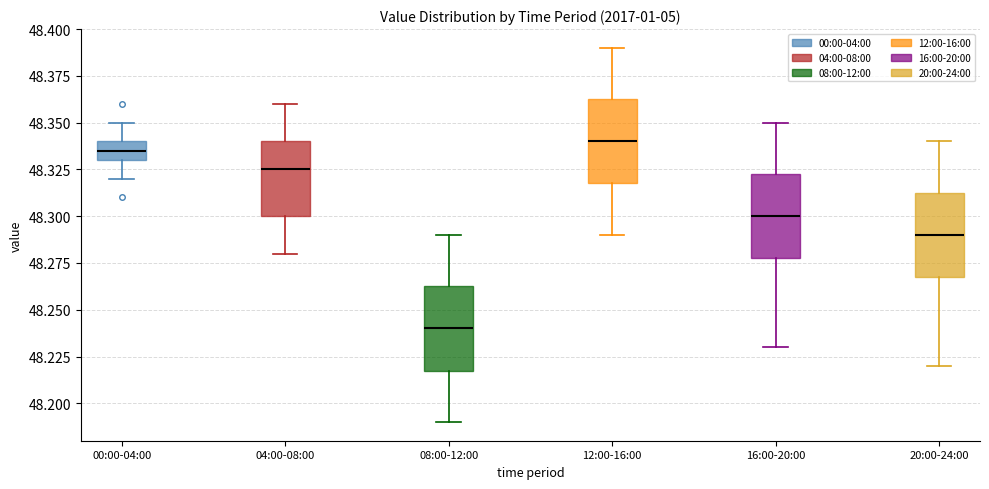

Reading left to right, read every box against the y-axis: the position of its median line, the range the box covers, and the ends of its whiskers. The values are not printed on the chart, so give them approximately, as read against the axis.

00:00-04:00: median 48.335, box 48.330 to 48.340, whiskers 48.320 to 48.350
04:00-08:00: median 48.325, box 48.300 to 48.340, whiskers 48.280 to 48.360
08:00-12:00: median 48.240, box 48.220 to 48.265, whiskers 48.190 to 48.290
12:00-16:00: median 48.340, box 48.320 to 48.365, whiskers 48.290 to 48.390
16:00-20:00: median 48.300, box 48.280 to 48.325, whiskers 48.230 to 48.350
20:00-24:00: median 48.290, box 48.270 to 48.315, whiskers 48.220 to 48.340